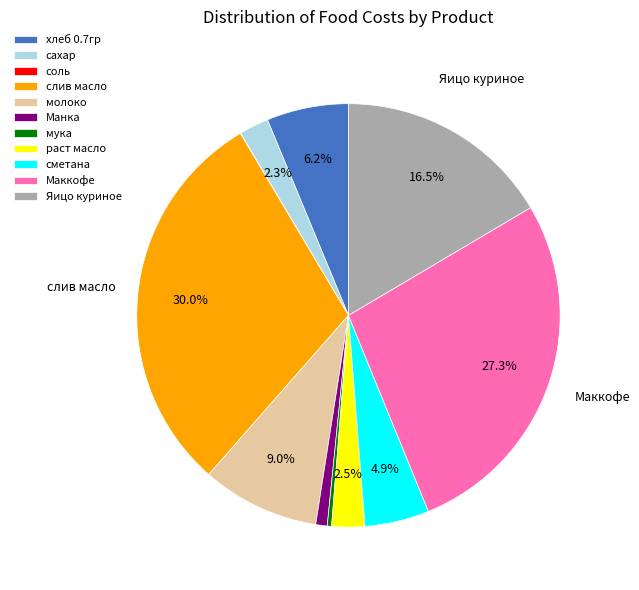

What is the largest slice in the pie chart?

слив масло